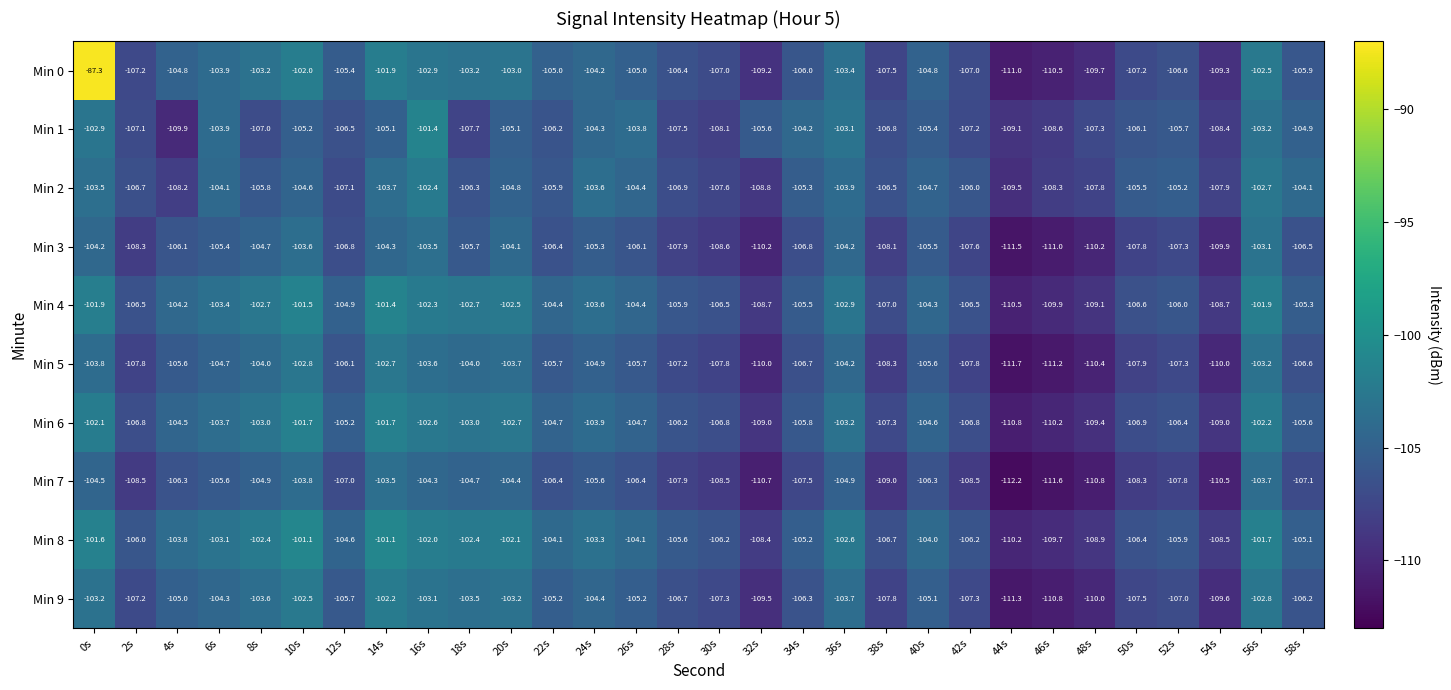

Which series has the widest spread of values?

Min 0